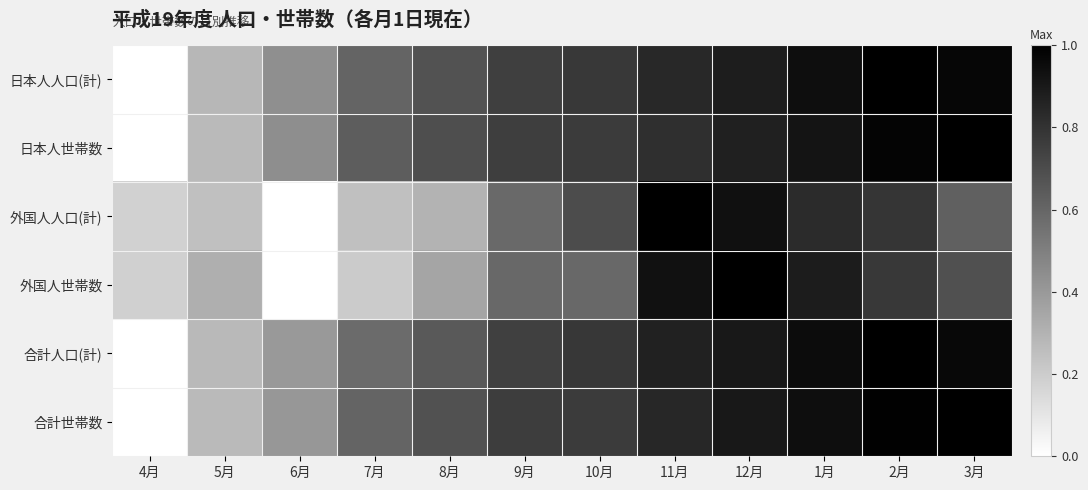

How many data points does each series have?

12